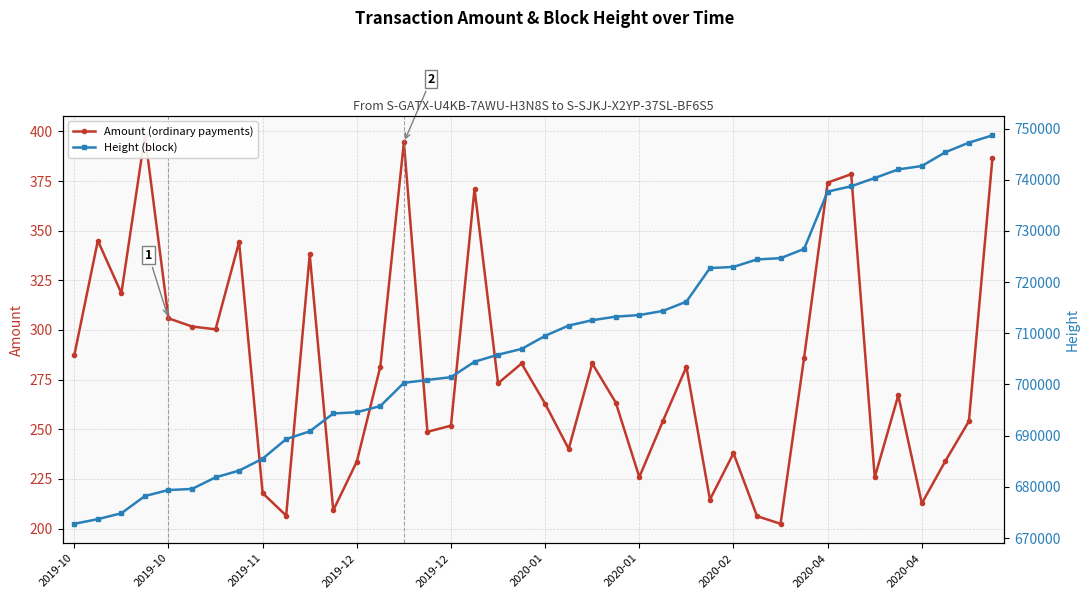

Which has a higher value, 16 or 2020-01?

2020-01